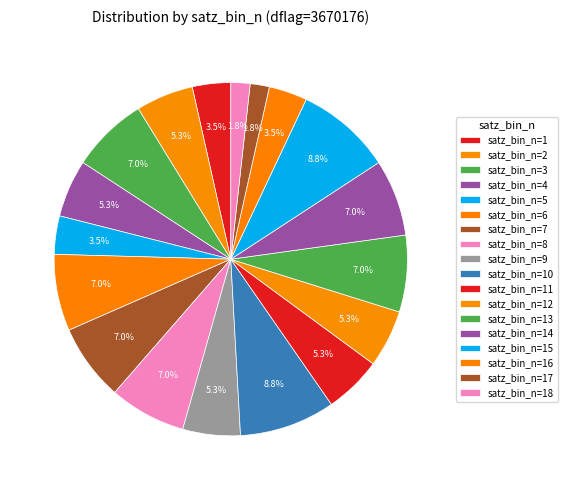

How many segments does this pie chart have?

18